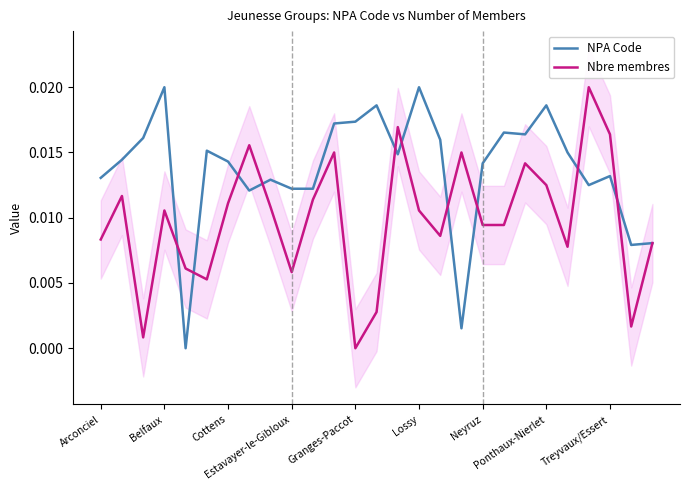

At how many categories does at least one series exceed 0?

27